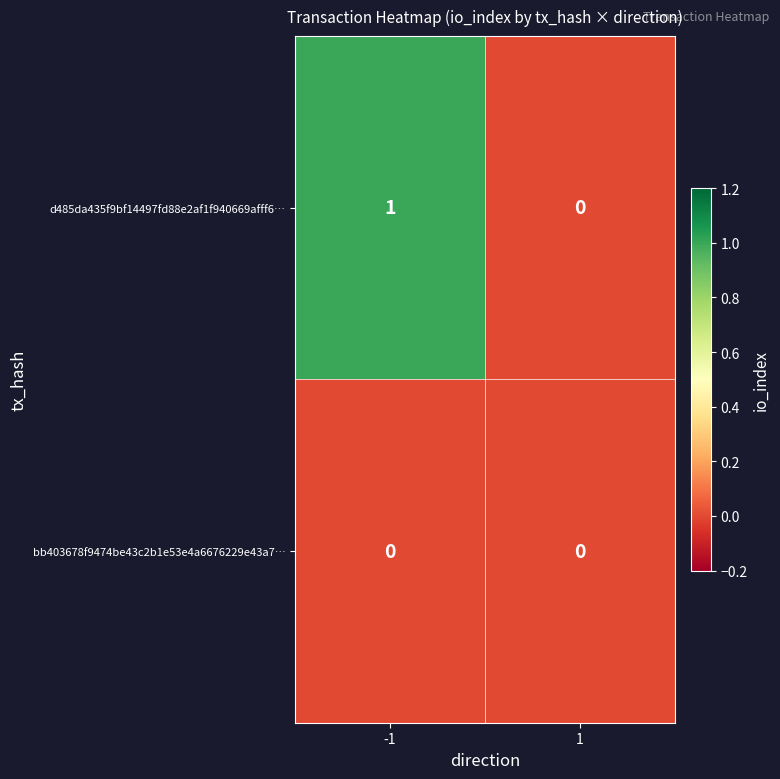

Between -1 and 1, which series saw the biggest shift?

d485da435f9bf14497fd88e2af1f940669afff6…